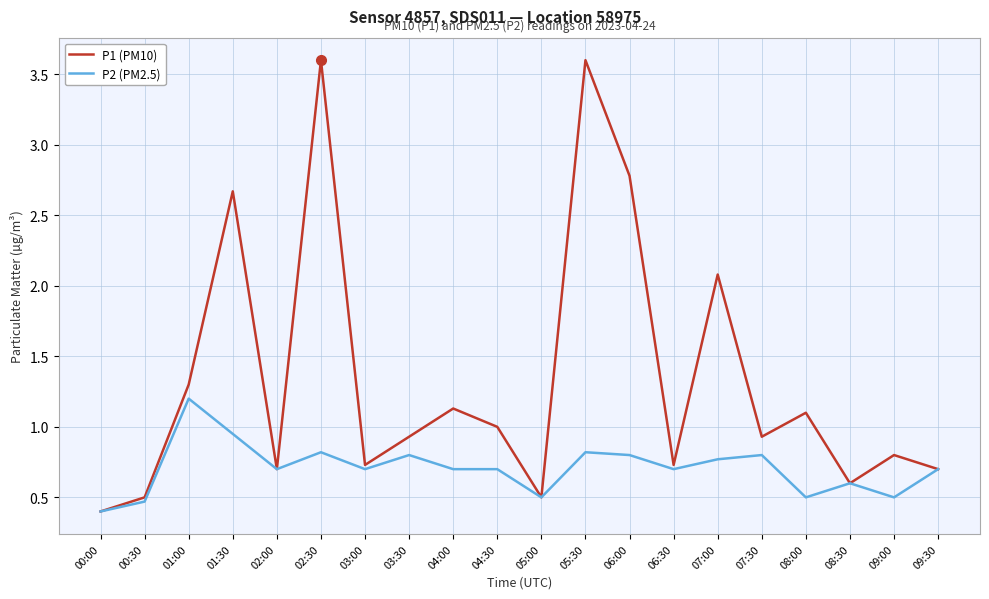

What position from the right is 09:00?

2